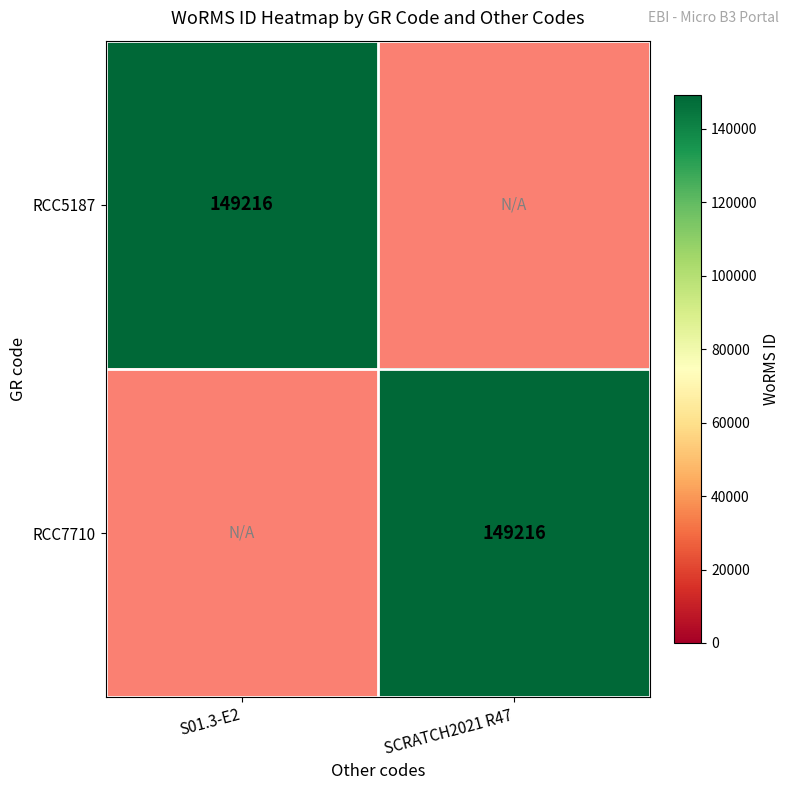

The value of RCC7710 at SCRATCH2021 R47 is 242817. True or false?

False